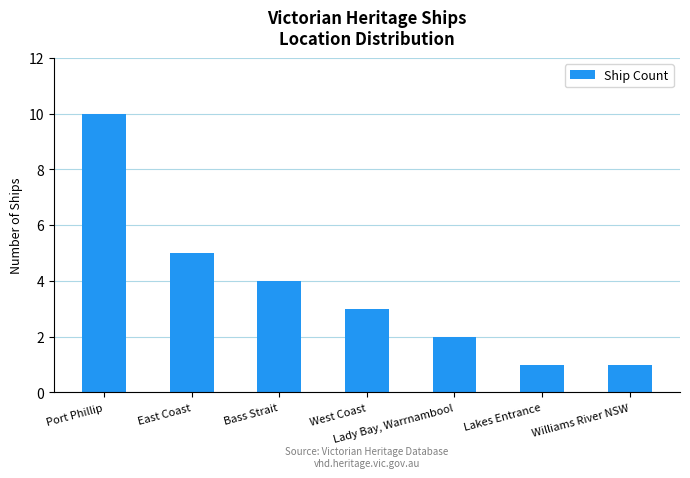

Are the bars grouped side by side (vs. stacked)?

No